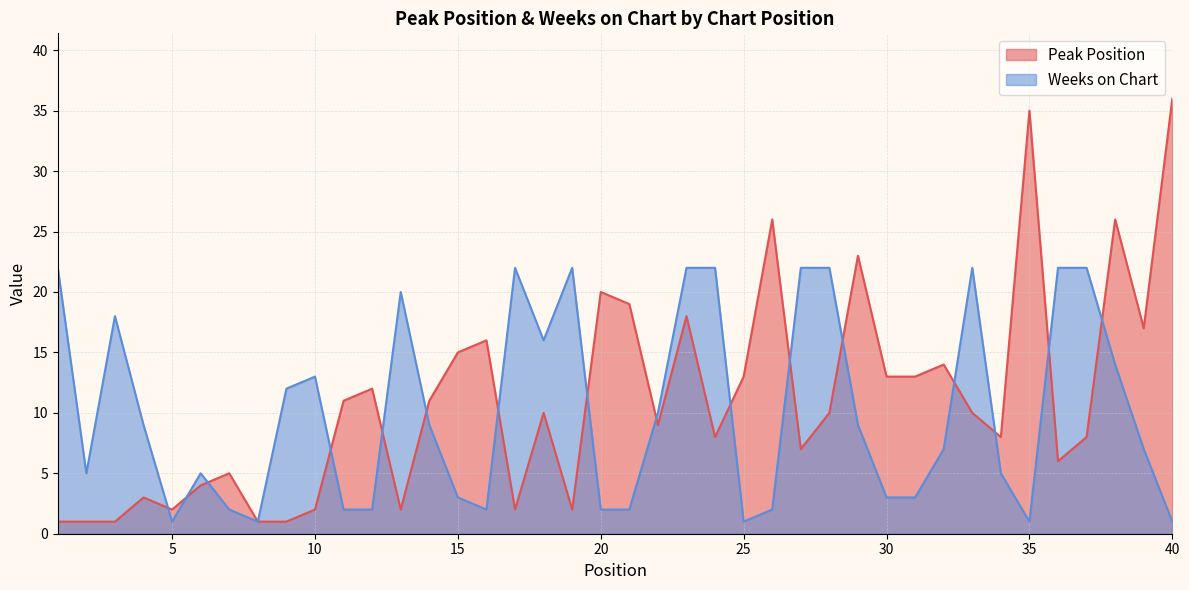

What are all the series names shown in the legend?

Peak Position, Weeks on Chart